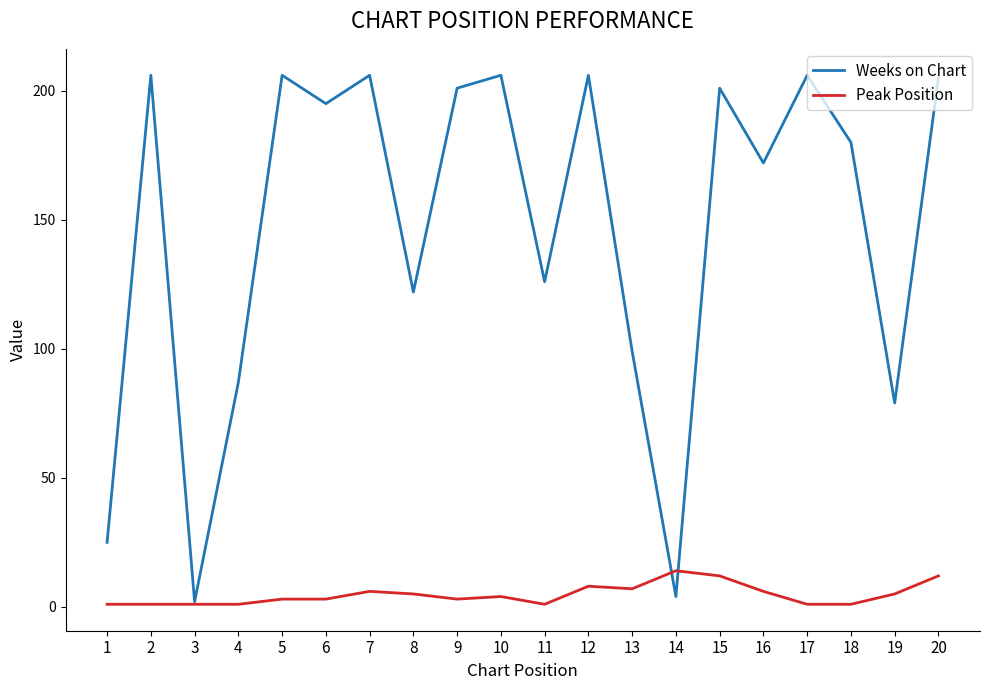

Reading left to right, what are all the values shown in this chart?

Weeks on Chart: 25	206	2	87	206	195	206	122	201	206	126	206	99	4	201	172	206	180	79	205
Peak Position: 1	1	1	1	3	3	6	5	3	4	1	8	7	14	12	6	1	1	5	12